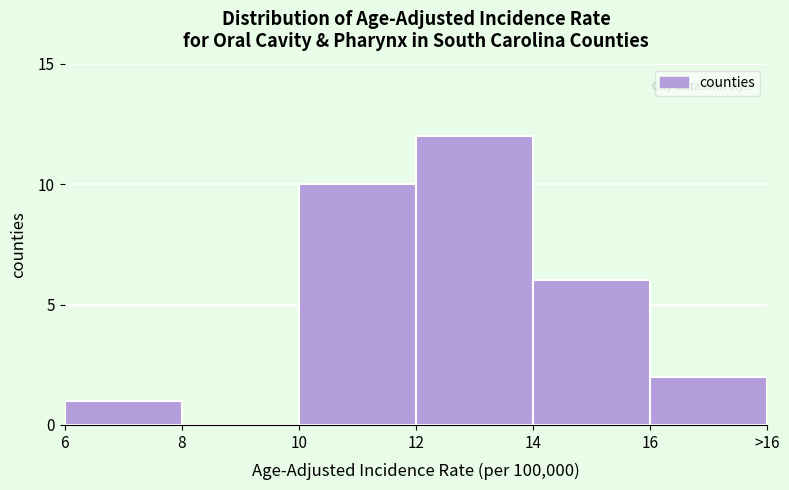

Reading left to right, transcribe all the data shown in this chart.

6=1	8=0	10=10	12=12	14=6	16=2